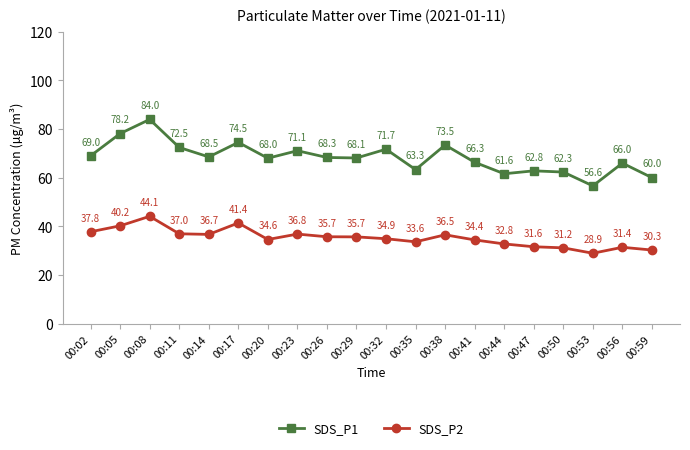

At which category is the sum across all series the highest?

00:08